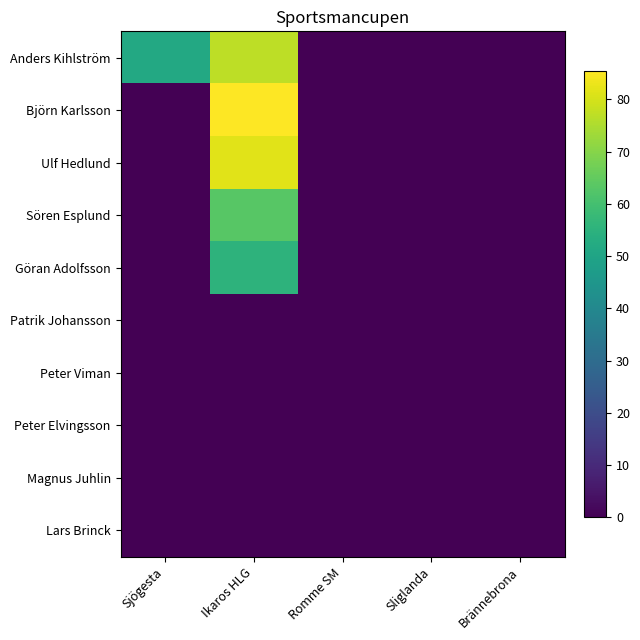

Between Ikaros HLG and Romme SM, which series saw the biggest shift?

Björn Karlsson